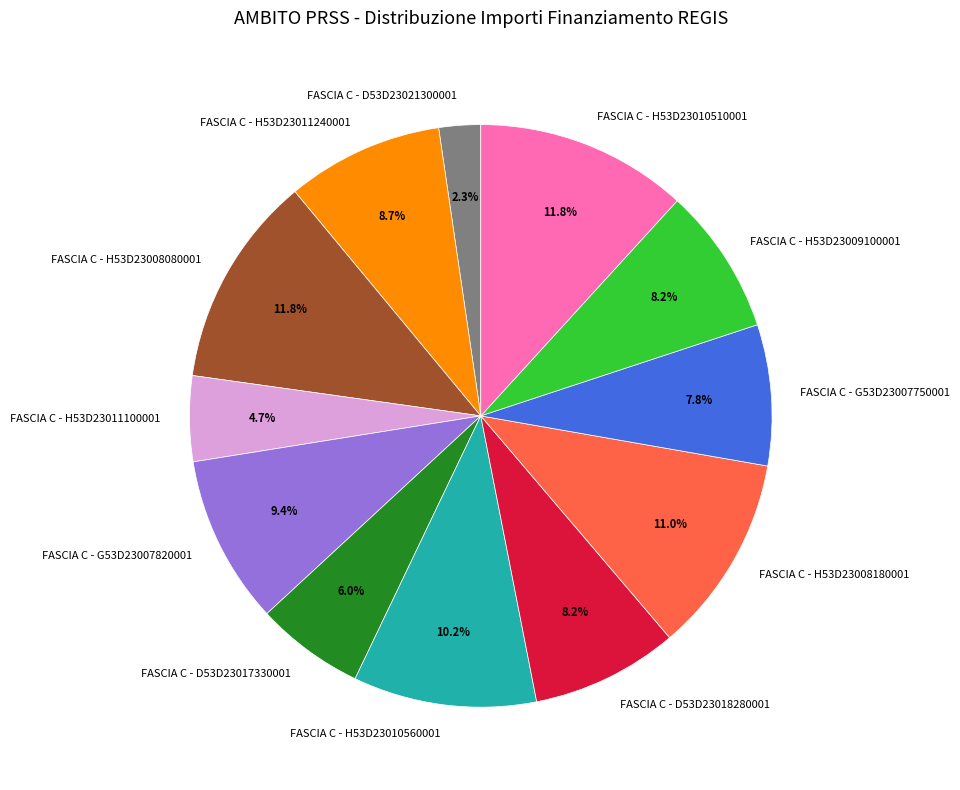

To the nearest percent, what is the average slice percentage?

8%